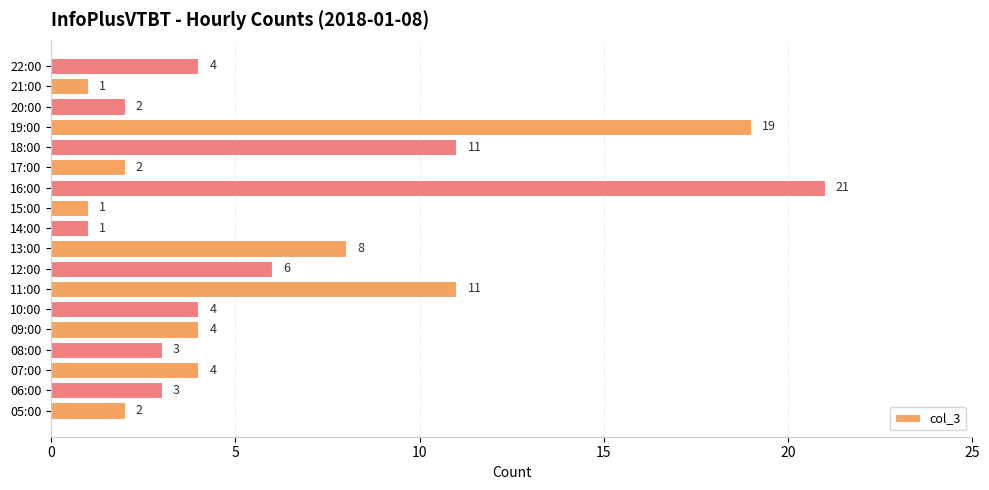

What is the smallest value displayed?

1